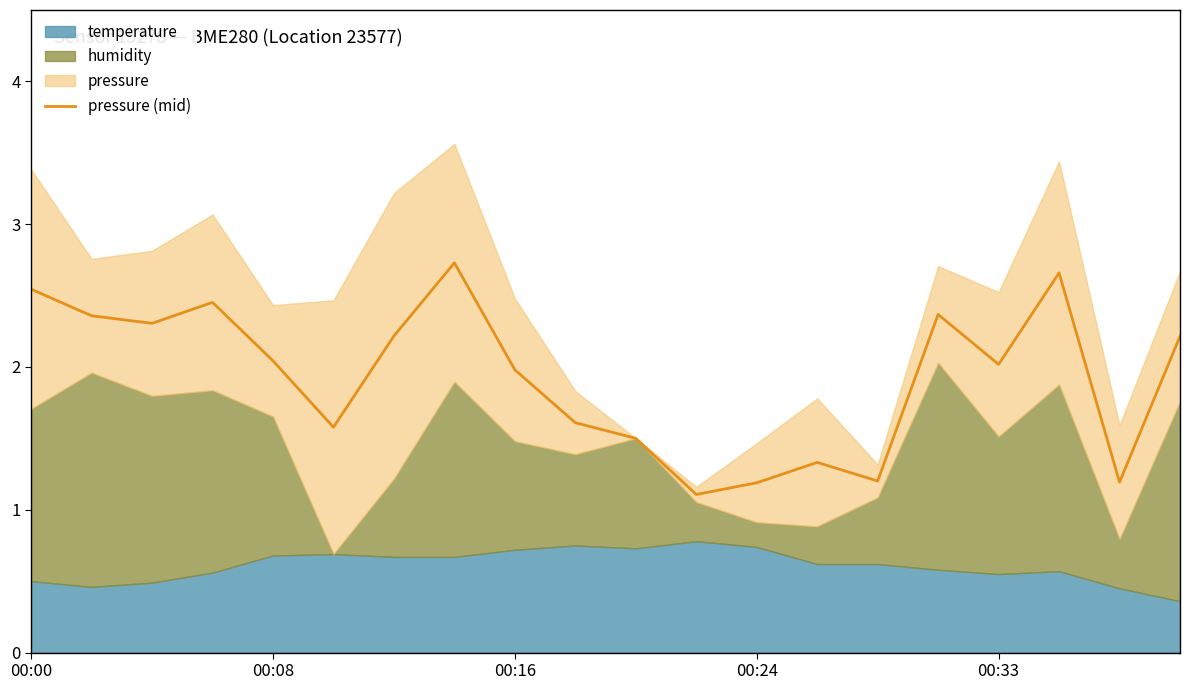

What is the greatest value displayed?

2.7